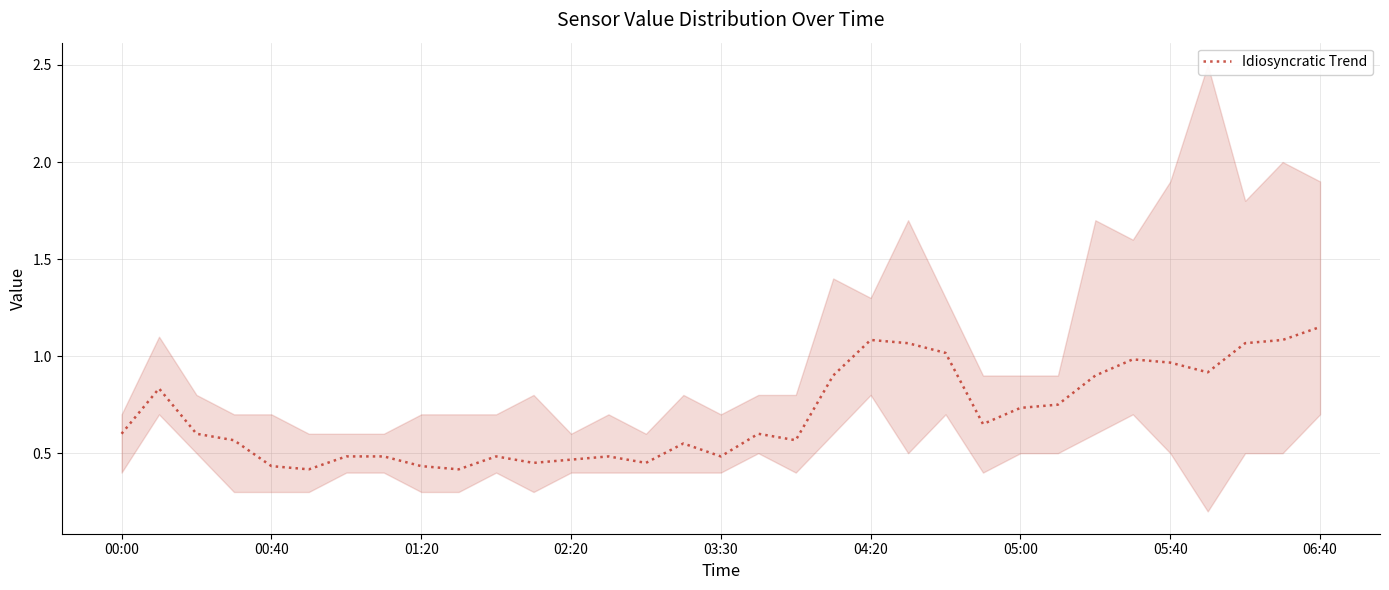

The value of Idiosyncratic Trend at 06:40 is 0.5. True or false?

False